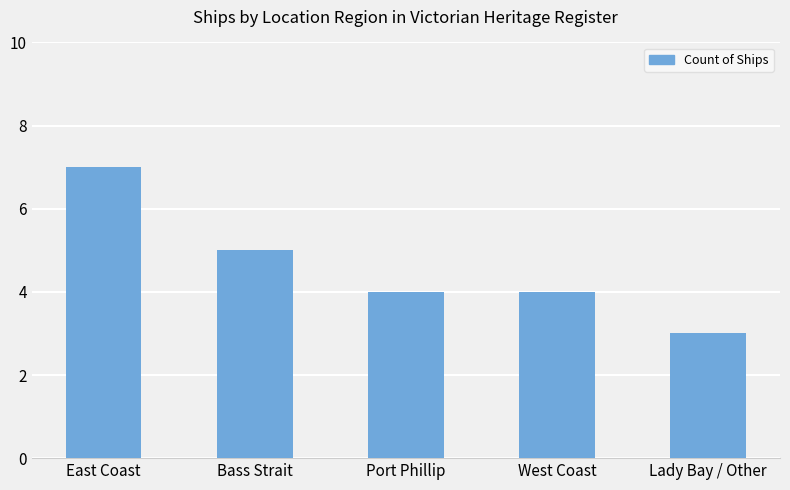

Does the chart contain any negative values?

No